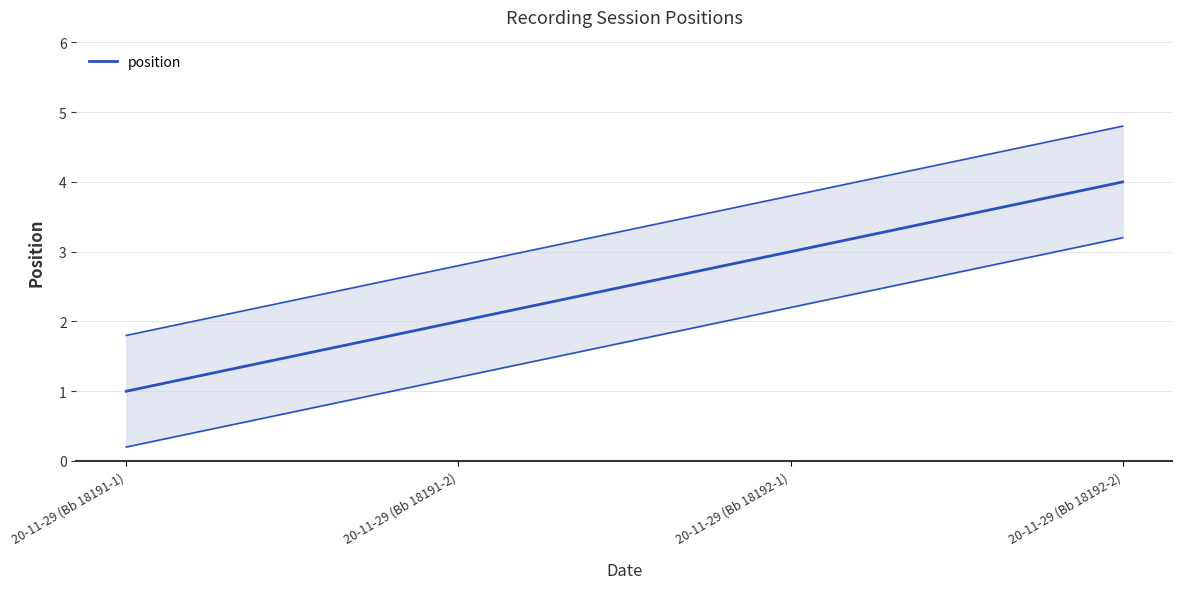

Count the values in the range 2 to 4.

3